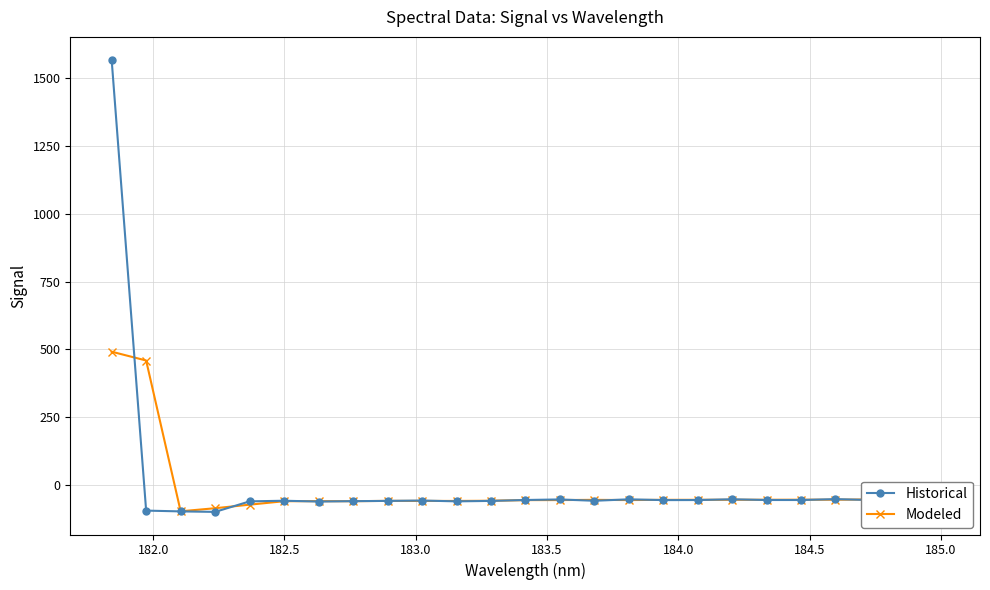

How many values in Modeled are below zero?

23